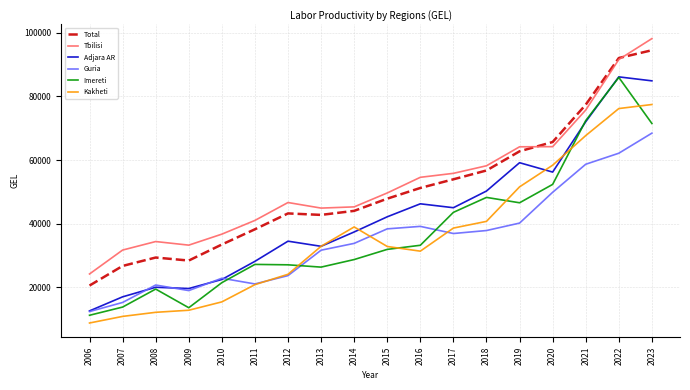

What is the total value across all series at 2008?

135958